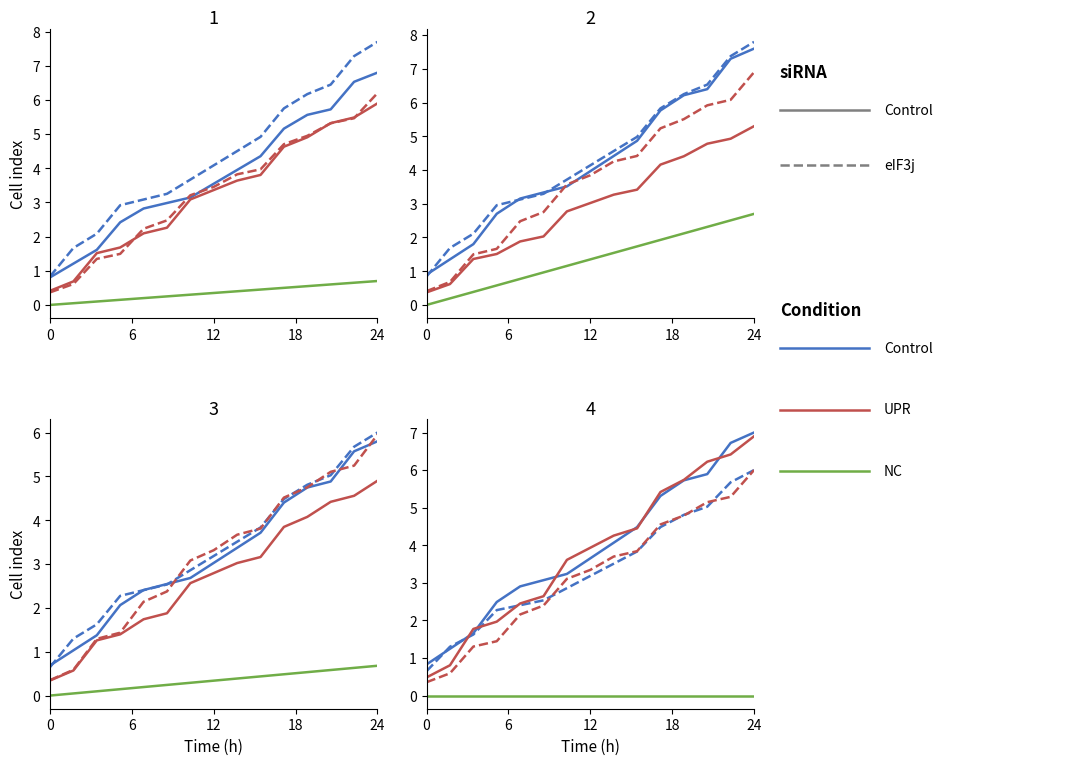

True or false: UPR and eIF3j_orange intersect in this chart.

False